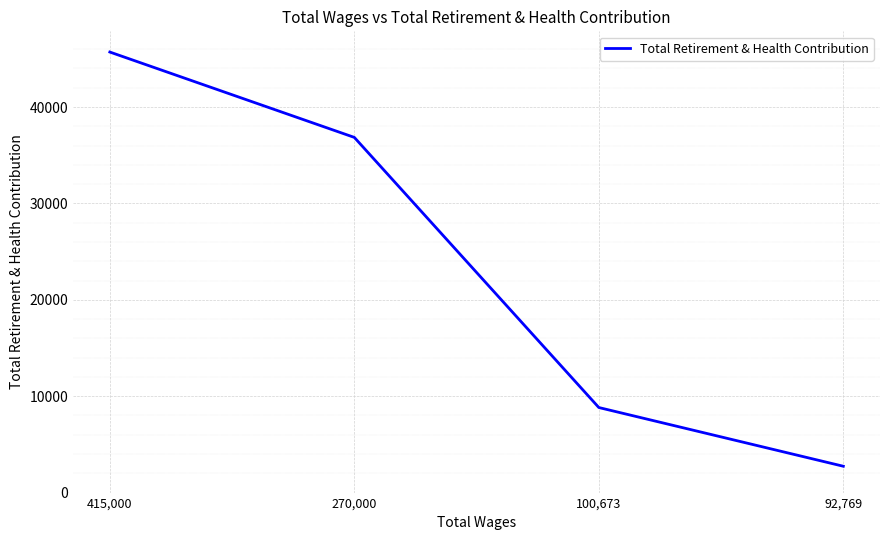

What is the maximum value shown in the chart?

45706